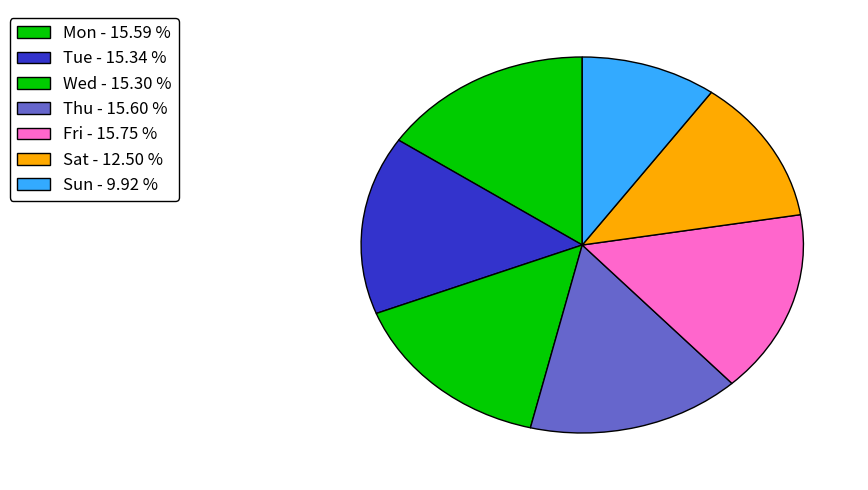

True or false: Mon accounts for 16% of the total.

True